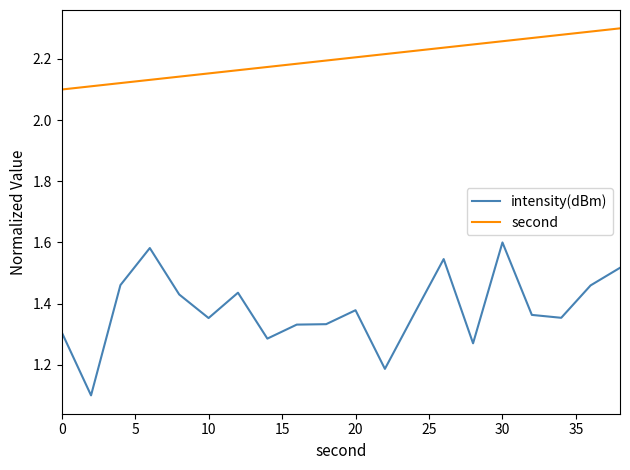

True or false: intensity(dBm) and second cross at least once.

False